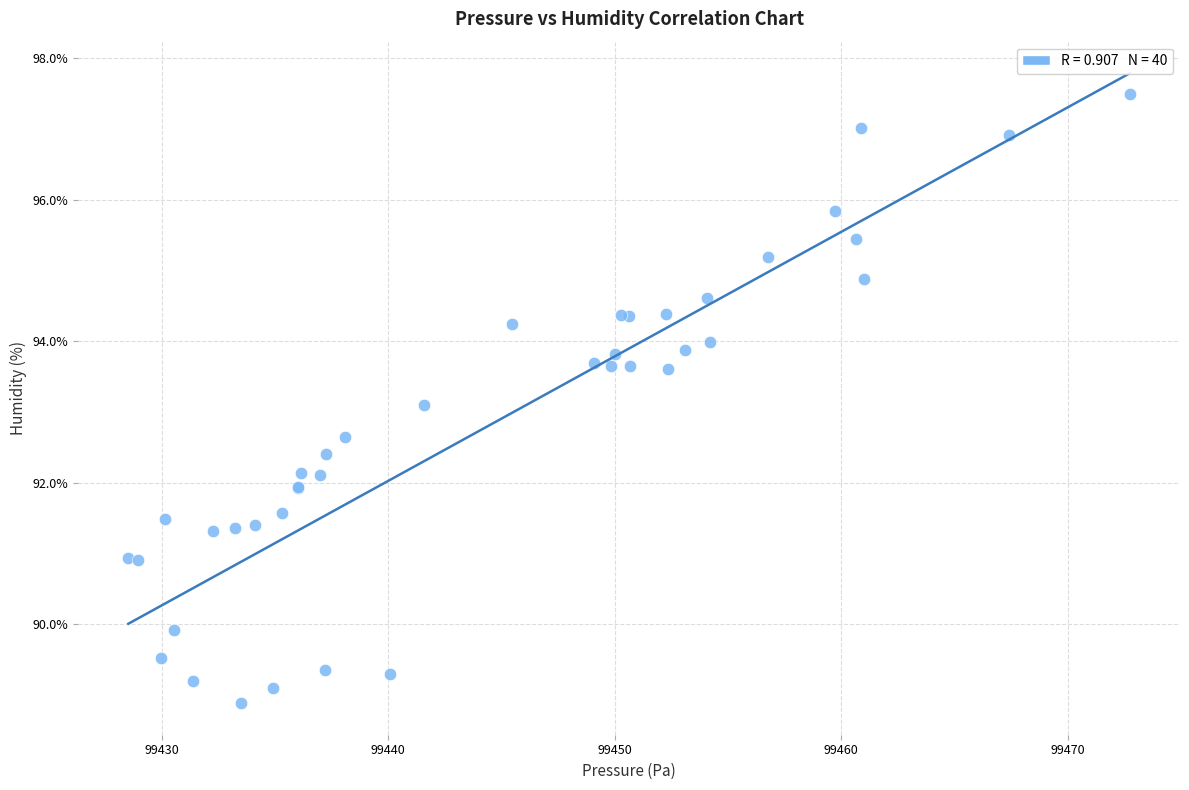

What Y value in the scatter plot is closest to 93?

93.1